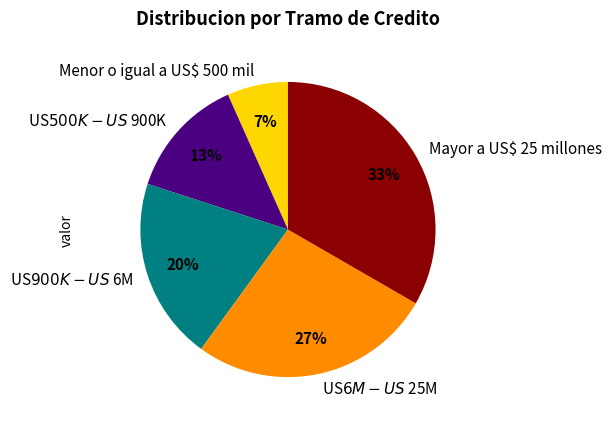

To the nearest percent, what is the average slice percentage?

20%